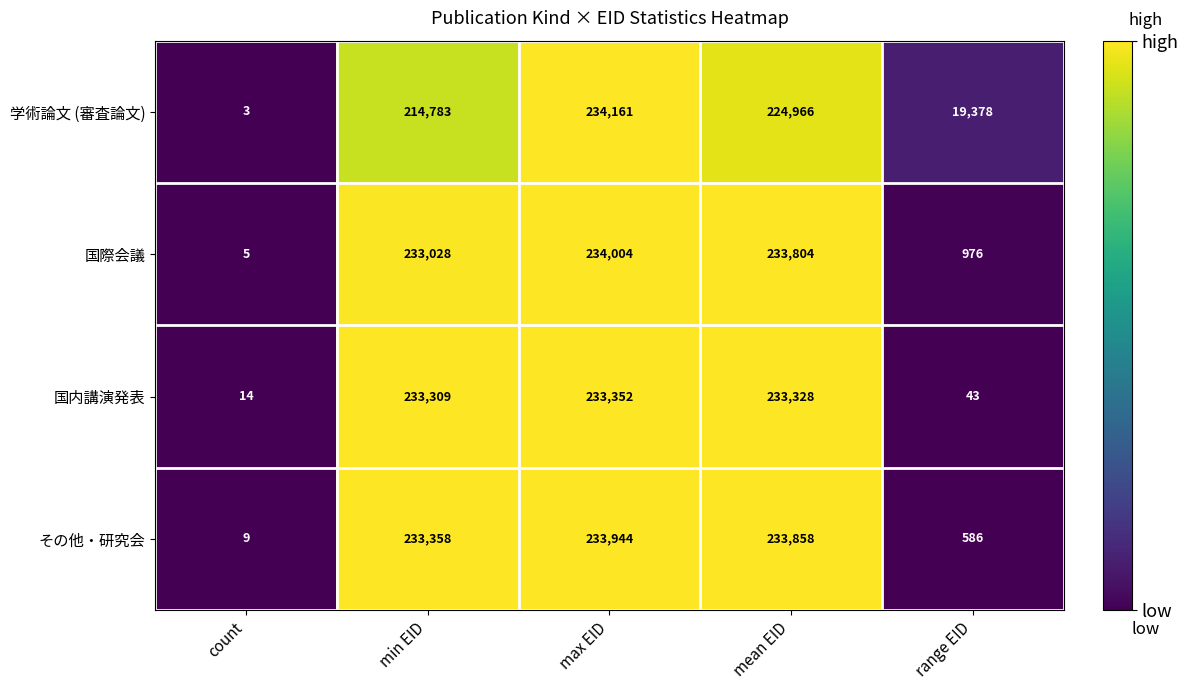

Rank the series at mean EID from highest to lowest value.

その他・研究会, 国際会議, 国内講演発表, 学術論文 (審査論文)